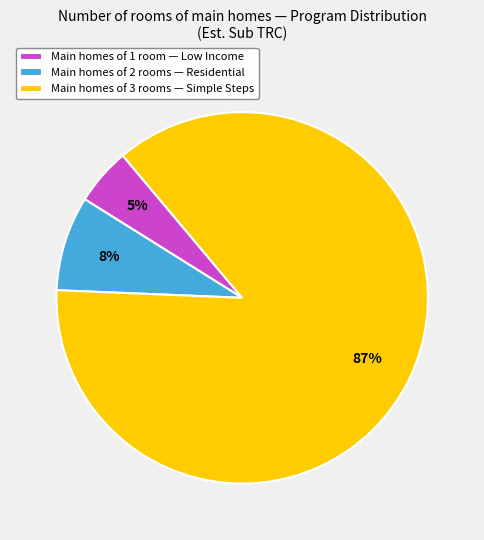

To the nearest percent, what is the difference between the largest and smallest slice percentages?

82%